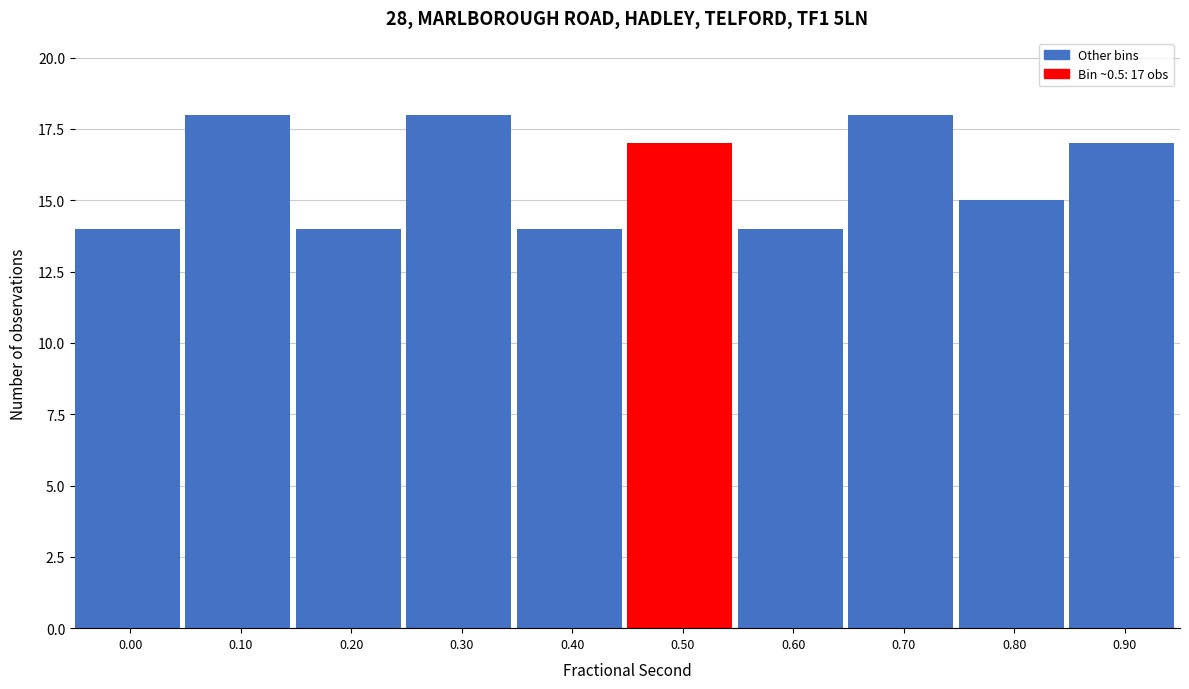

Reading left to right, extract all data points from this chart.

14	18	14	18	14	17	14	18	15	17